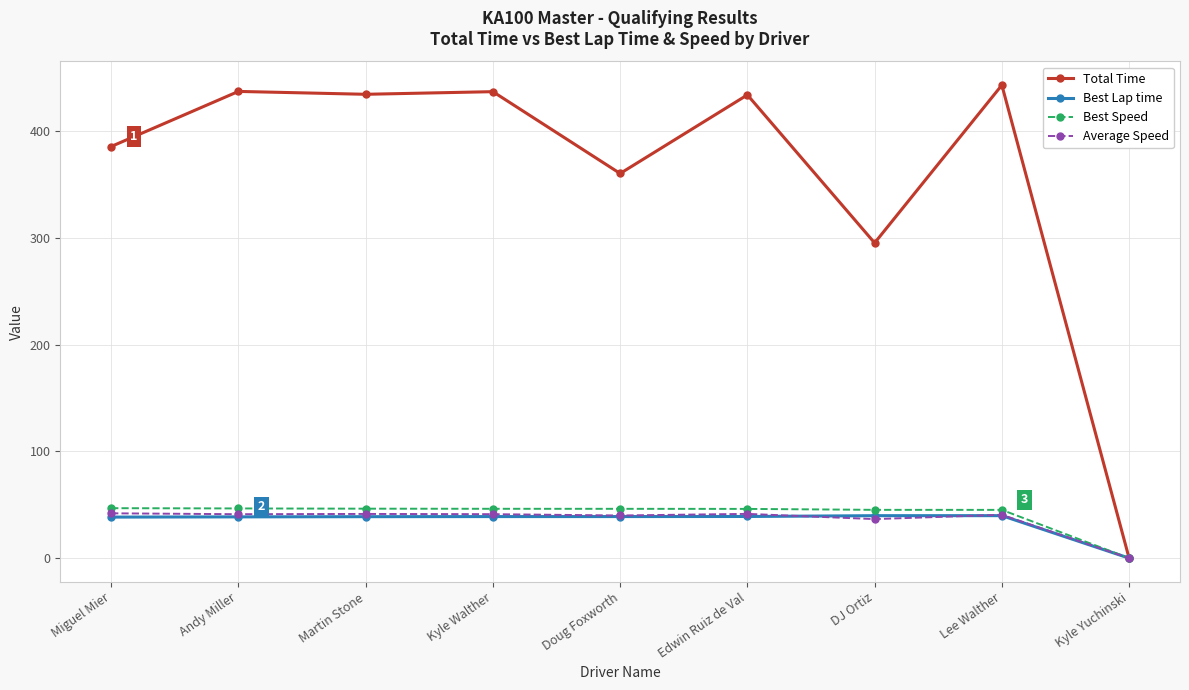

How many data points in Average Speed are less than 41?

4